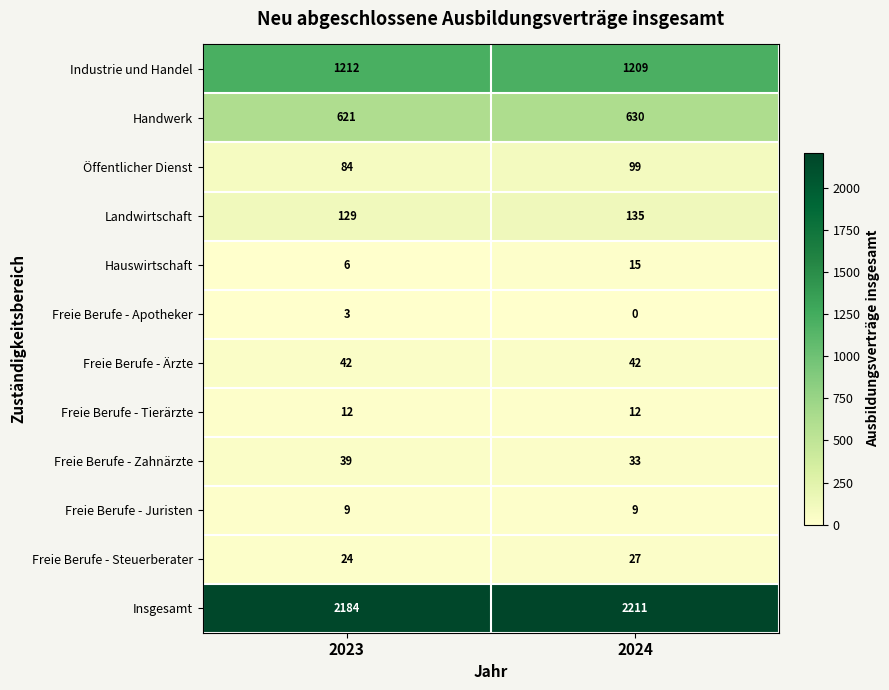

Reading left to right, extract all data points from this chart.

Industrie und Handel: 1212	1209
Handwerk: 621	630
Öffentlicher Dienst: 84	99
Landwirtschaft: 129	135
Hauswirtschaft: 6	15
Freie Berufe - Apotheker: 3	0
Freie Berufe - Ärzte: 42	42
Freie Berufe - Tierärzte: 12	12
Freie Berufe - Zahnärzte: 39	33
Freie Berufe - Juristen: 9	9
Freie Berufe - Steuerberater: 24	27
Insgesamt: 2184	2211